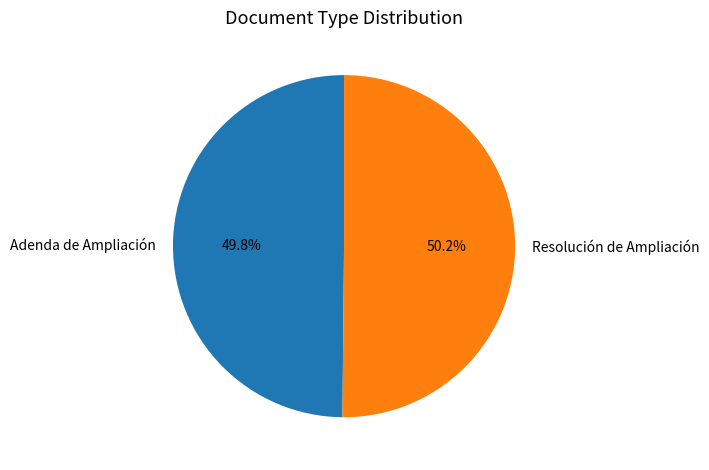

Is it true that Adenda de Ampliación is 56% of the pie?

False